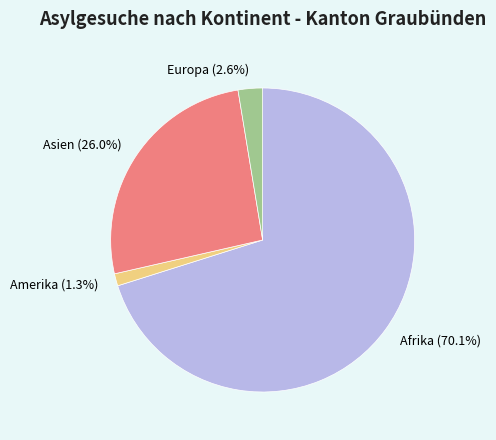

Rank the categories by value from highest to lowest.

Afrika, Asien, Europa, Amerika